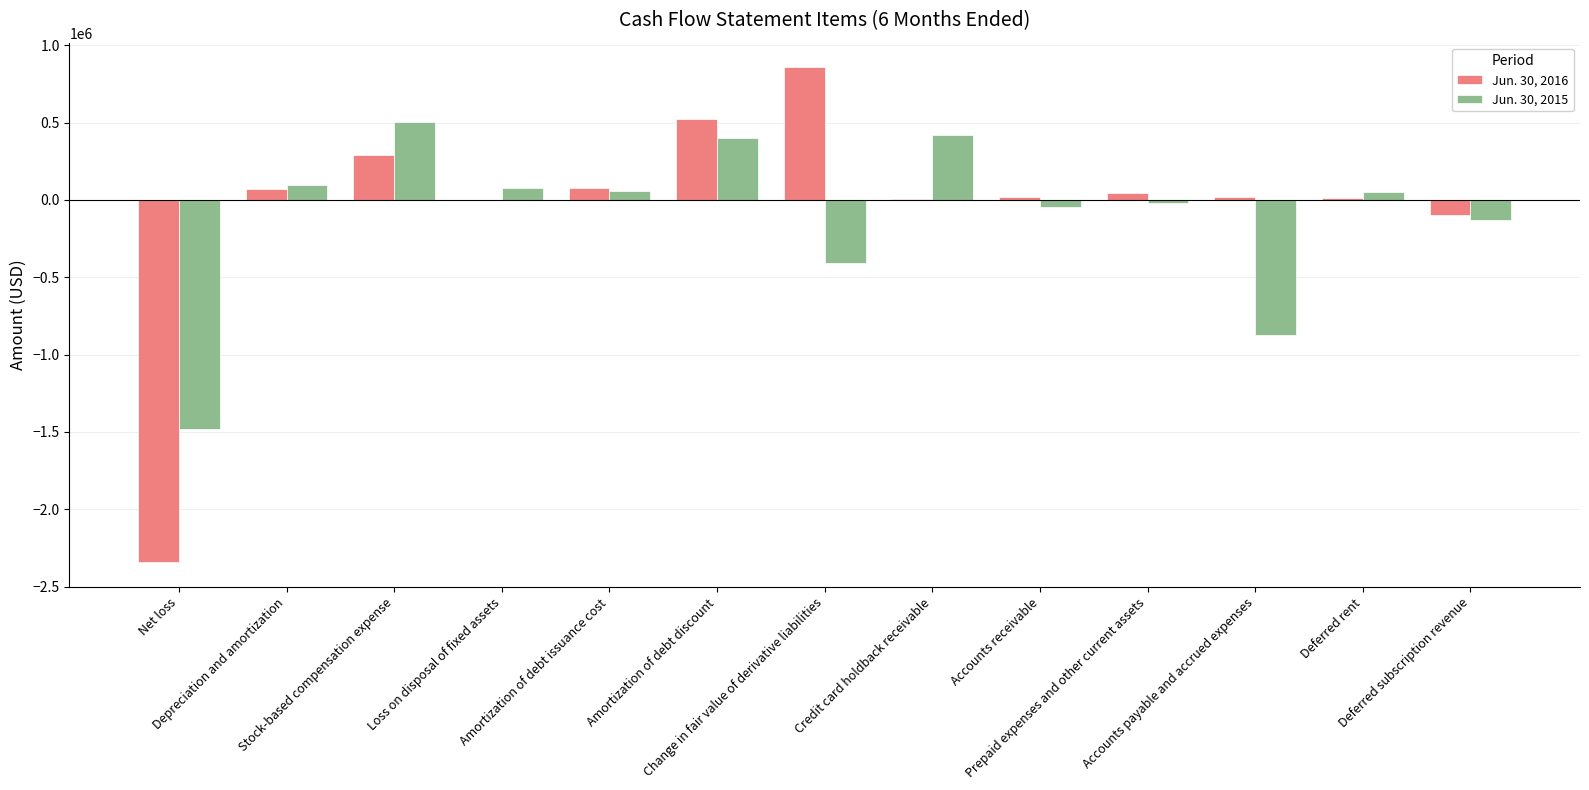

What is the sum of all Jun. 30, 2016 values?

-520435